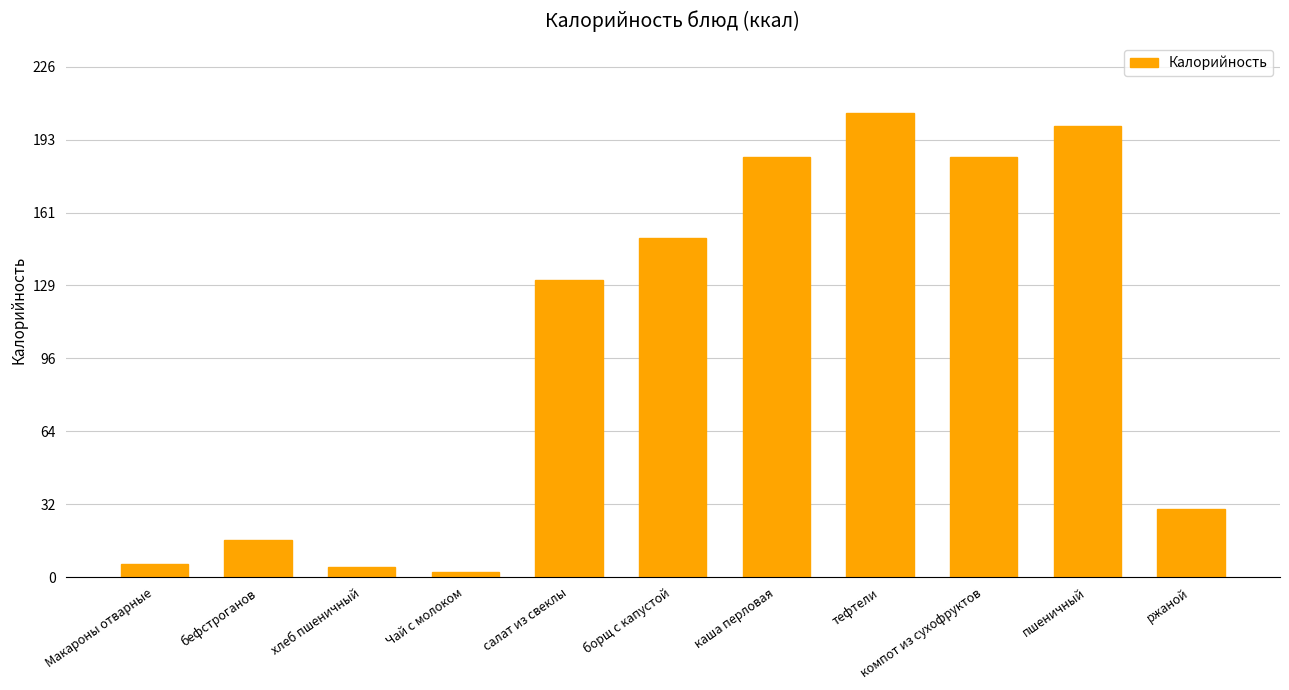

What is the change in value from каша перловая to компот из сухофруктов?

+0.1